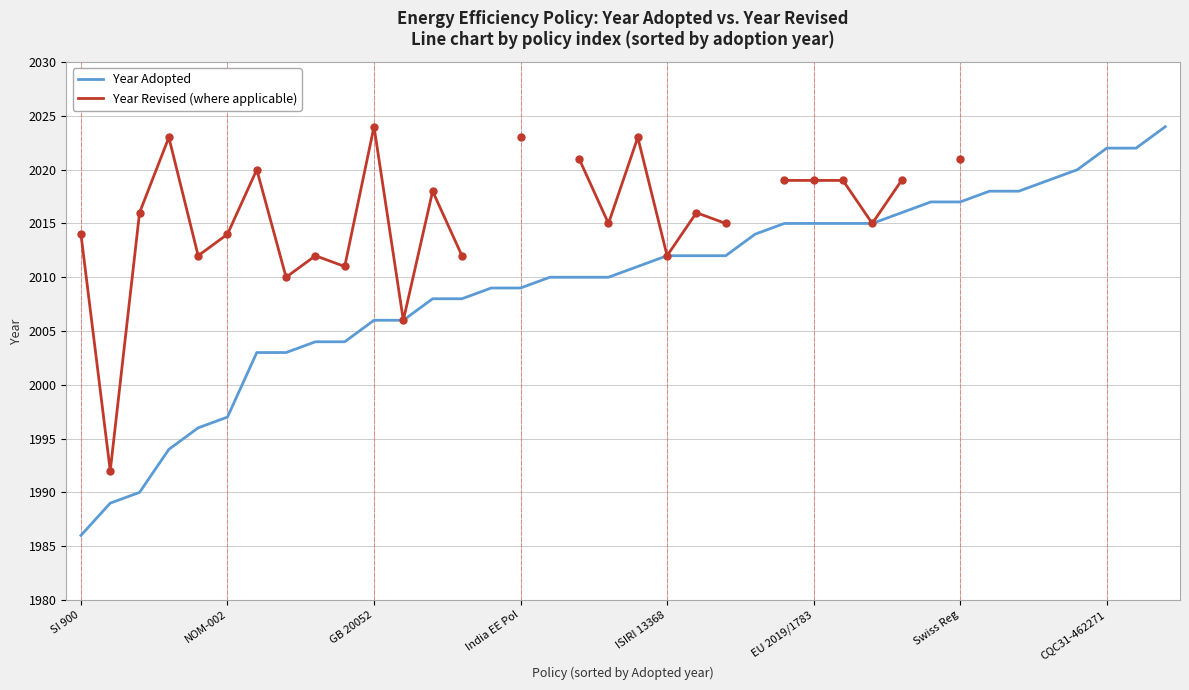

What is the difference between the Year Adopted values at 13 and 17?

2.0